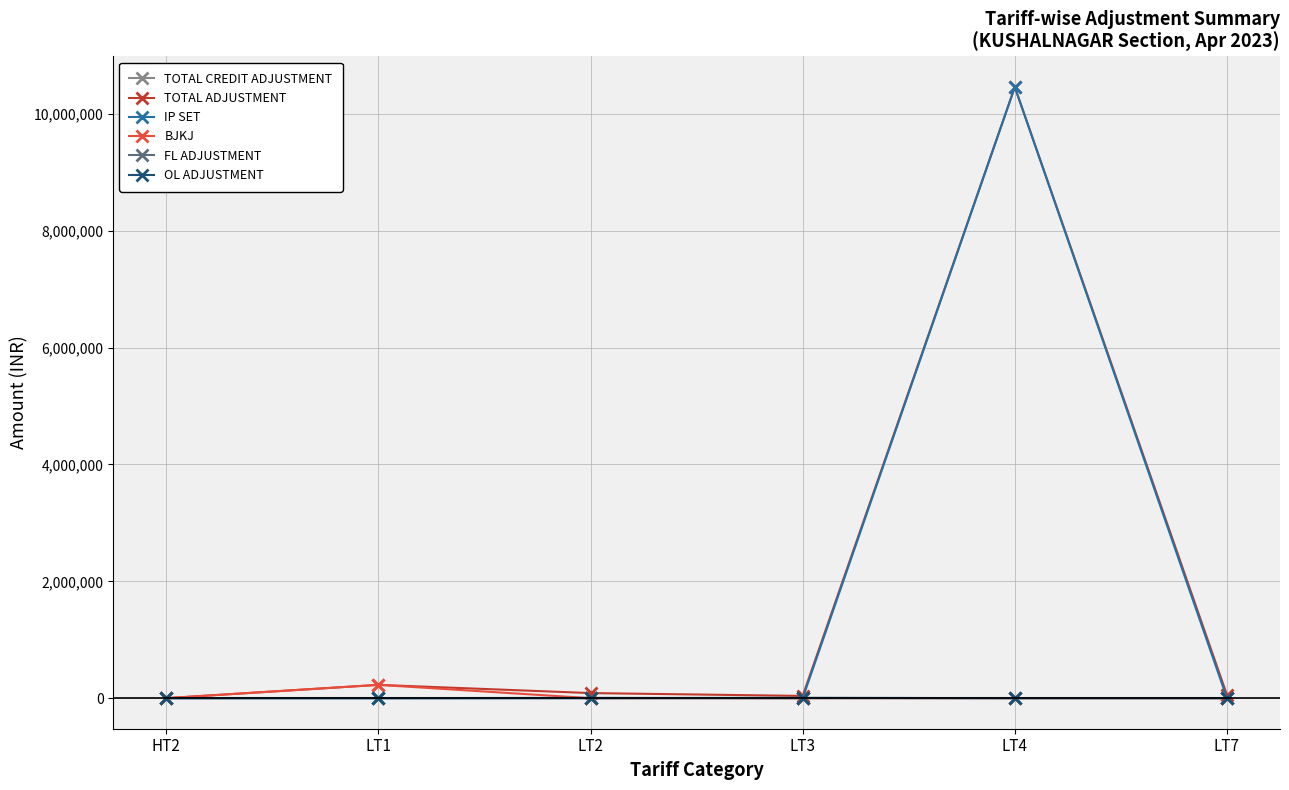

At which category is the sum across all series the highest?

LT4